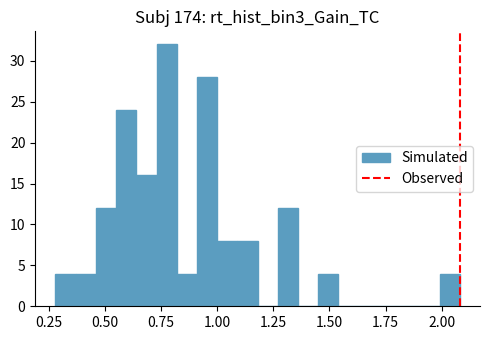

Around what value on the x-axis is the tallest bar? Give the approximate position of its centre, as read against the axis.

0.80